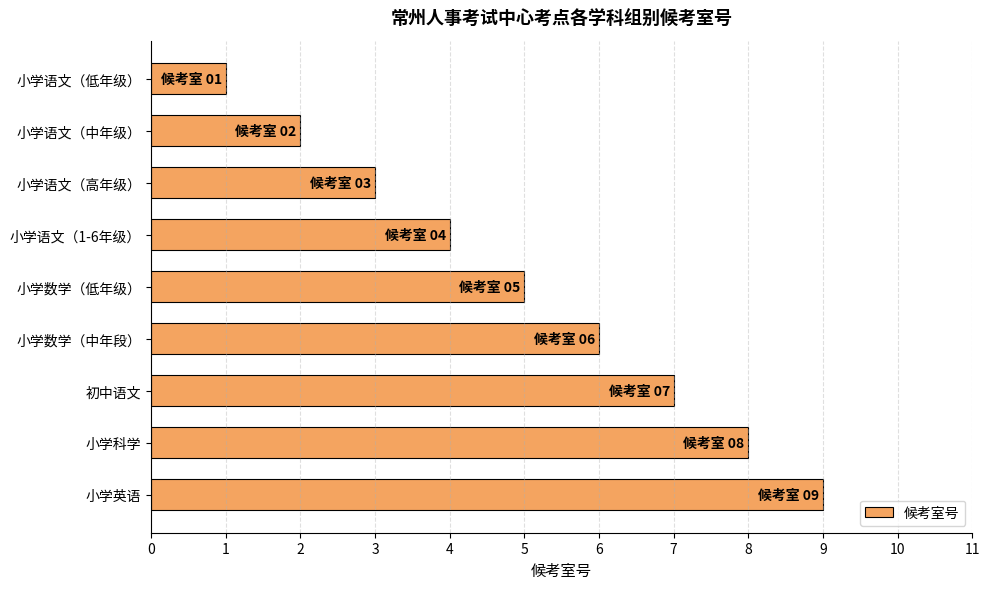

True or false: the data shows 15 at 小学英语.

False